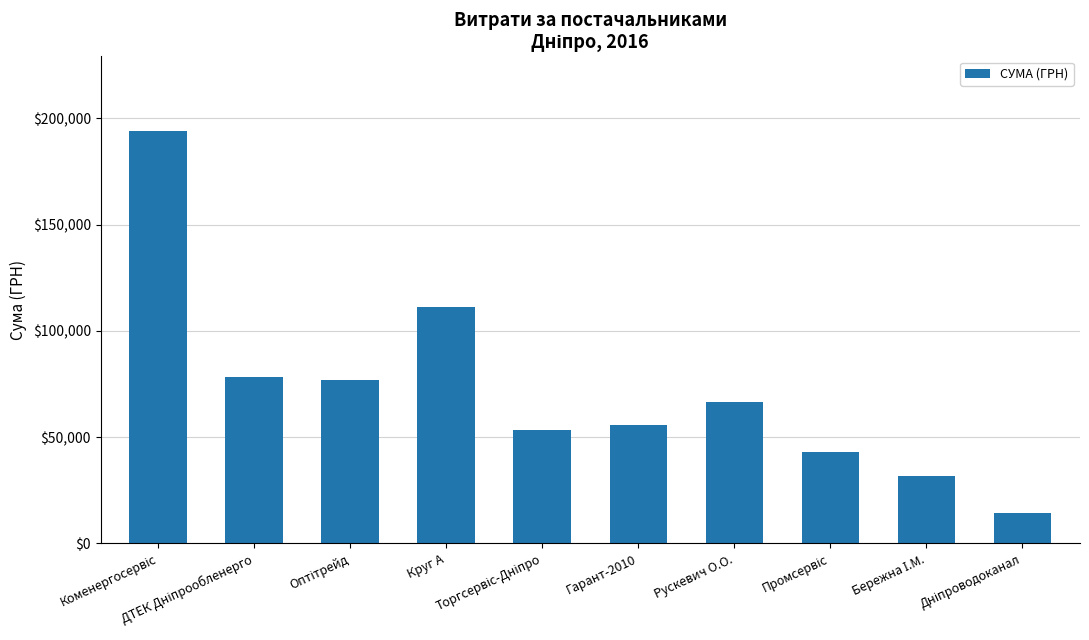

What is the value of the 8th bar from the left?

43043.6